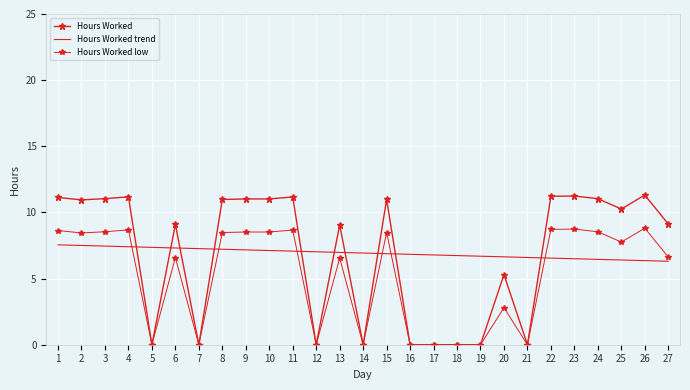

The Hours Worked trend series shows 3.2 at 7. True or false?

False